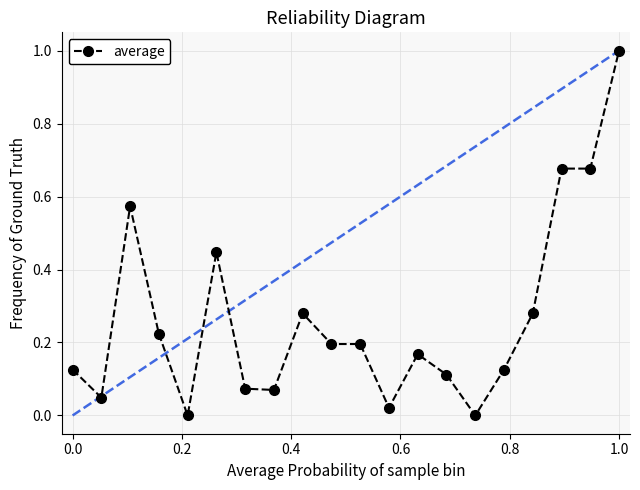

True or false: there are more than 1 points higher than both neighbors.

True